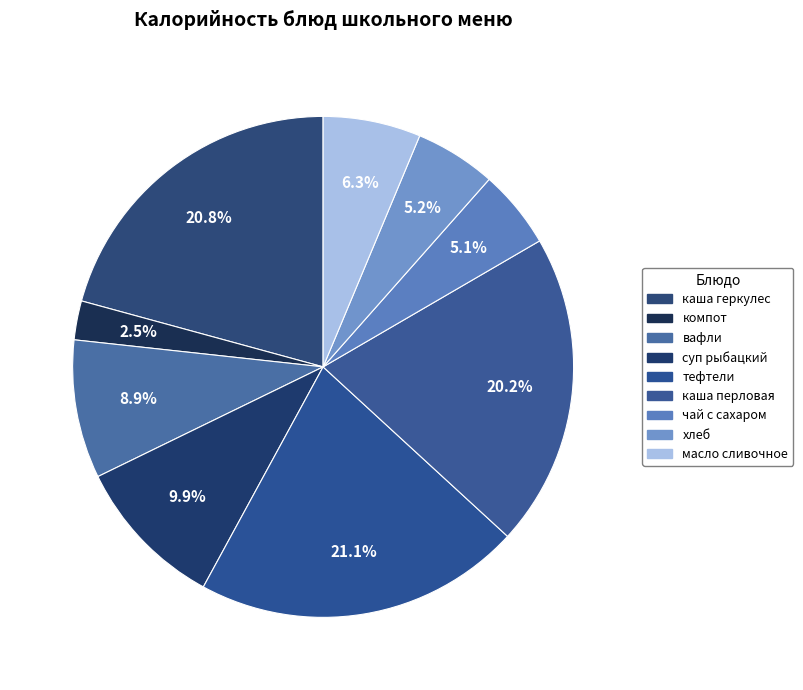

Approximately how many times larger is the value at каша геркулес compared to каша перловая?

1.0